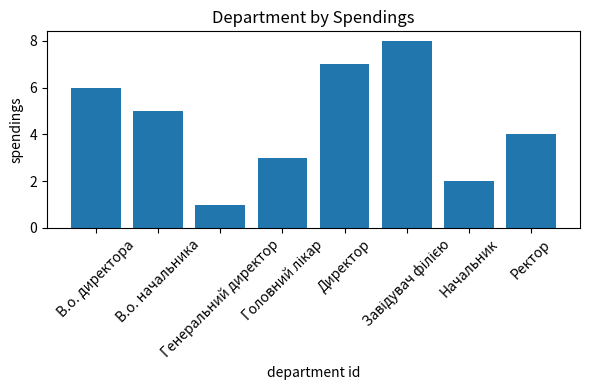

At which category does the chart reach its minimum across all series?

Генеральний директор